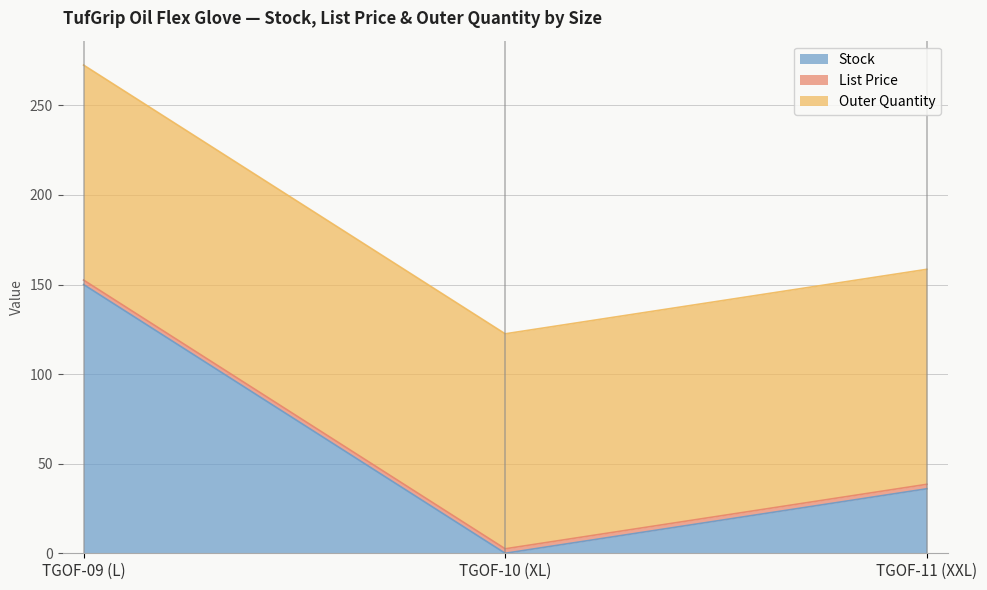

True or false: List Price has a value of 3.6 at TGOF-11 (XXL).

False